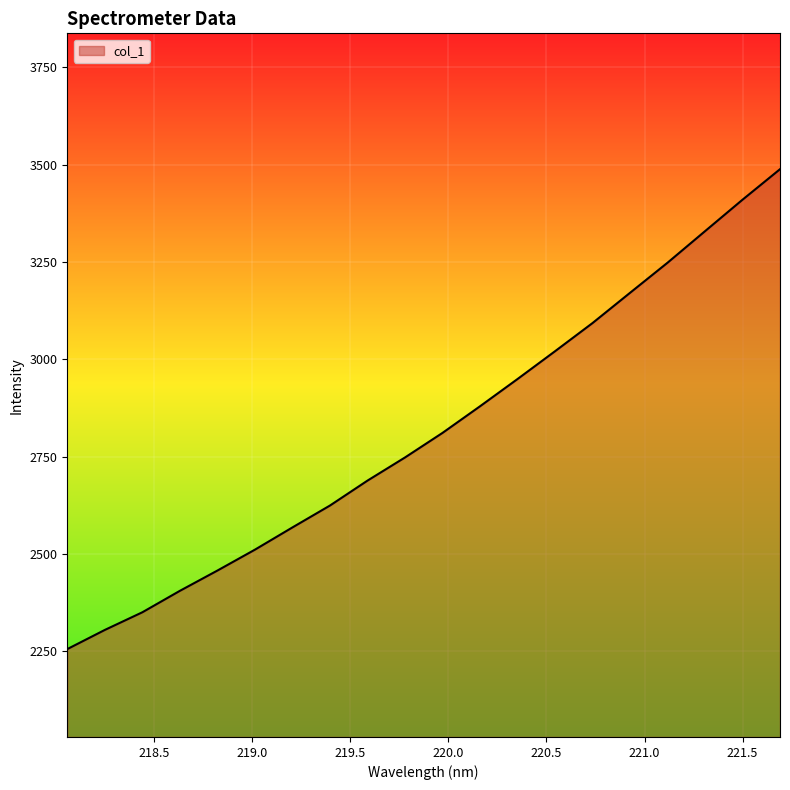

What is the greatest value displayed?

3488.0